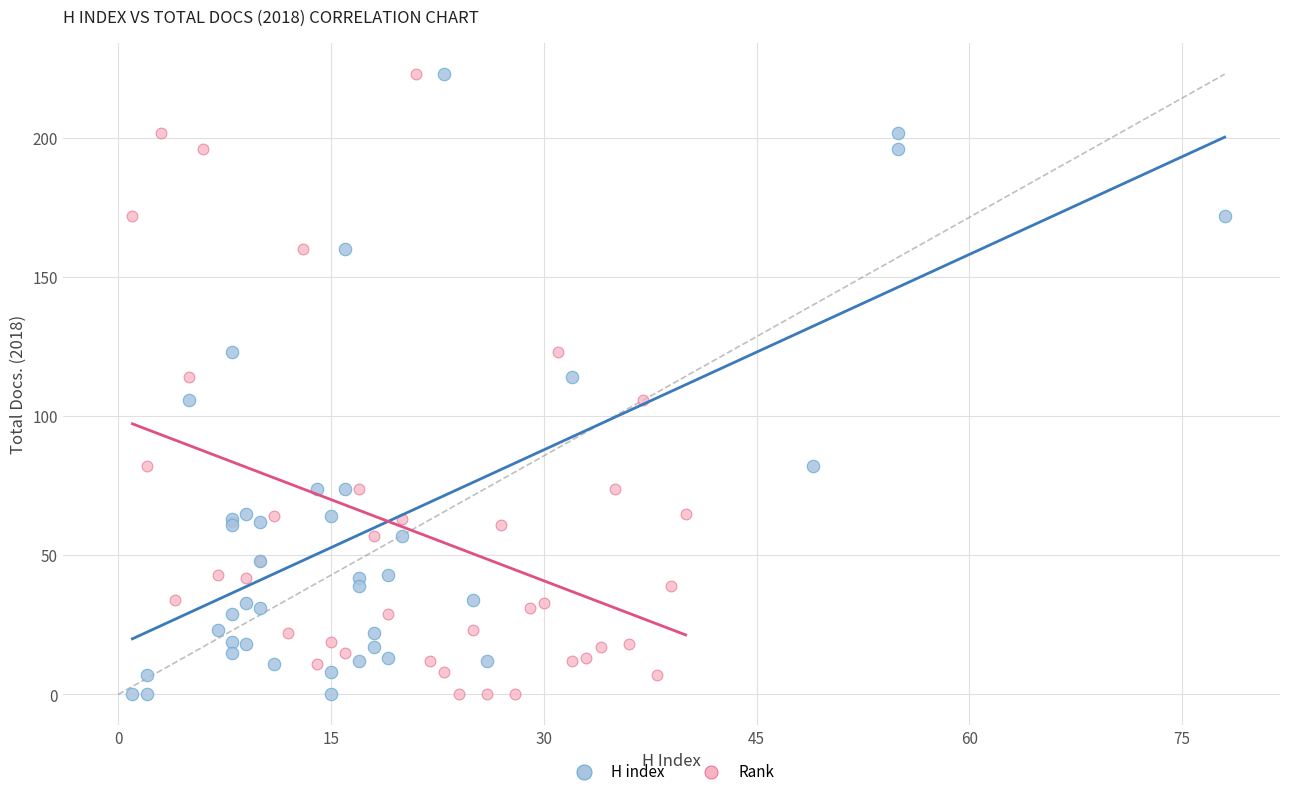

What are all the series names shown in the legend?

H index, Rank